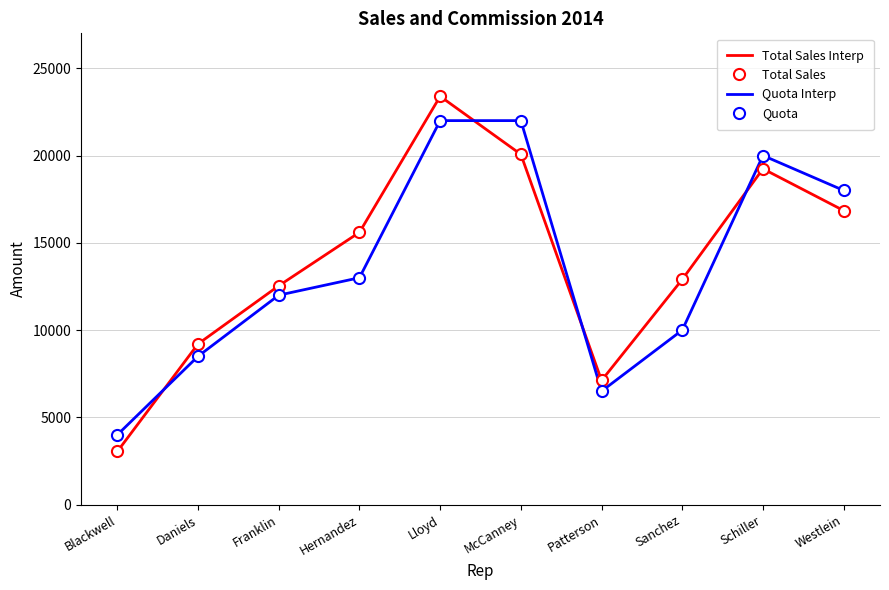

True or false: Total Sales and Total Sales Interp cross at least once.

False